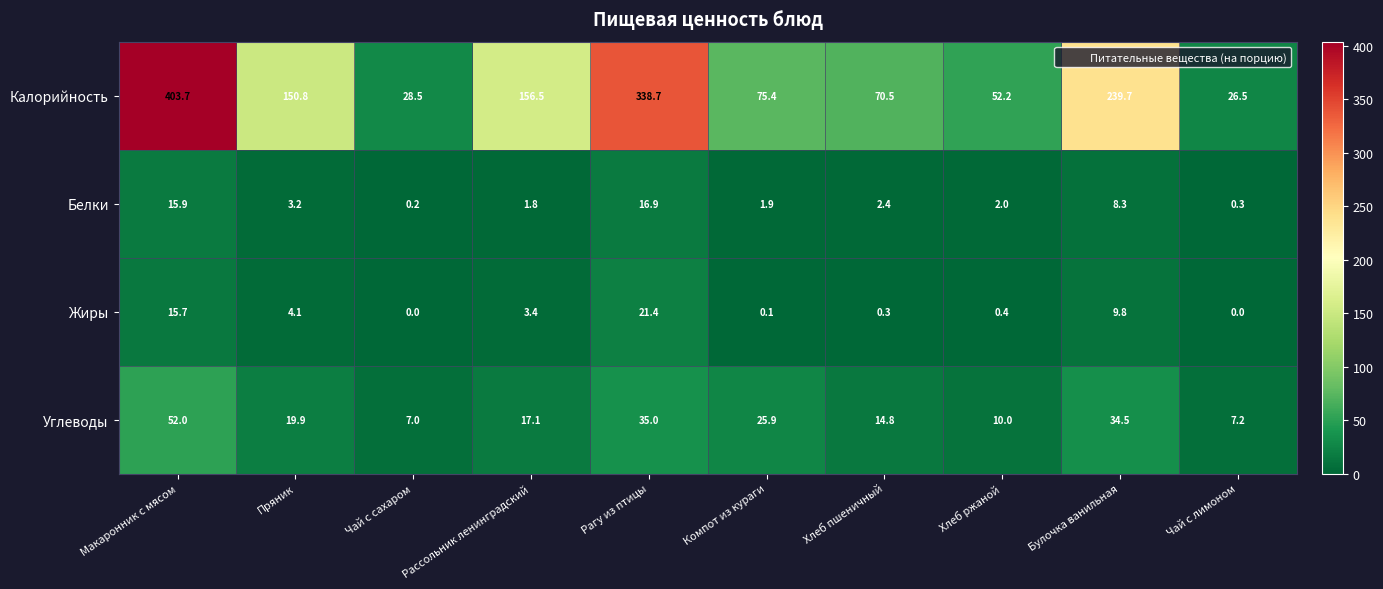

Which series has the widest spread of values?

Калорийность